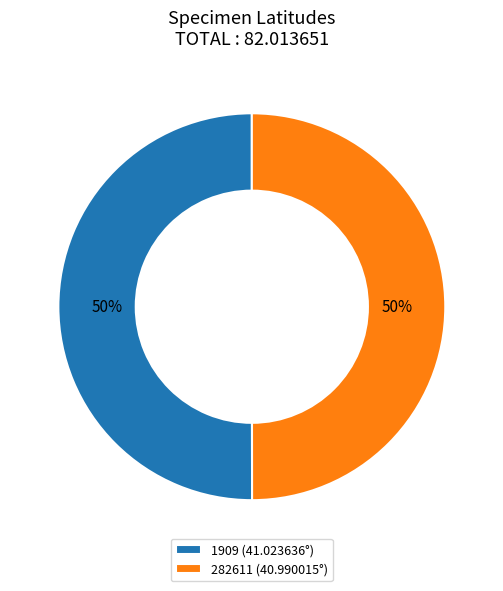

Approximately how many times larger is the value at 1909 compared to 282611?

1.0